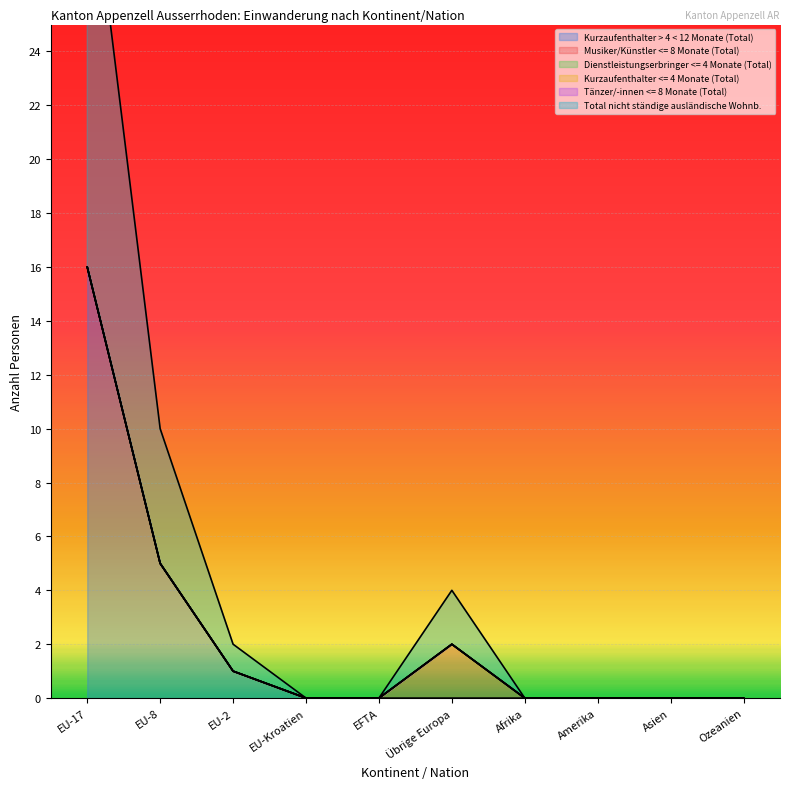

How many lines are shown in the chart?

6